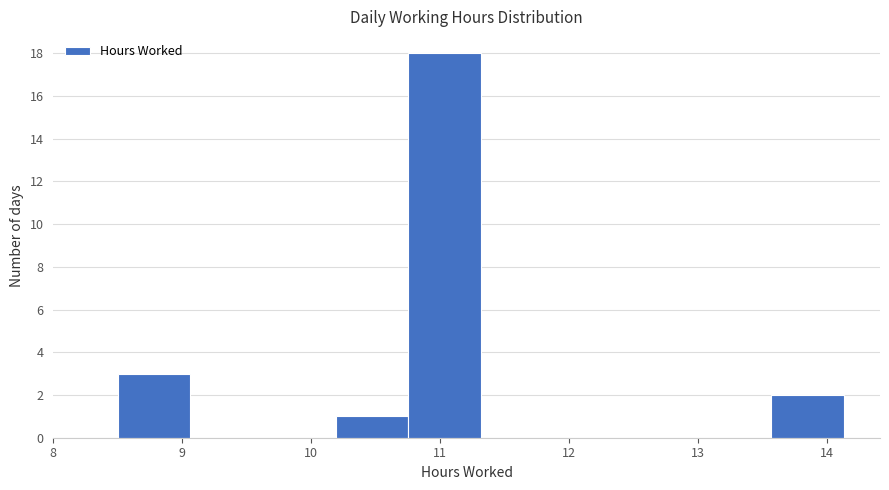

Reading left to right, transcribe this chart: for each bar, give the range it covers on the x-axis and its height. Neither the bar edges nor the heights are printed on the chart, so give them approximately, as read against the axes.

8.5 to 9.1: 3
9.1 to 9.6: 0
9.6 to 10.2: 0
10.2 to 10.8: 1
10.8 to 11.3: 18
11.3 to 11.9: 0
11.9 to 12.4: 0
12.4 to 13.0: 0
13.0 to 13.6: 0
13.6 to 14.1: 2